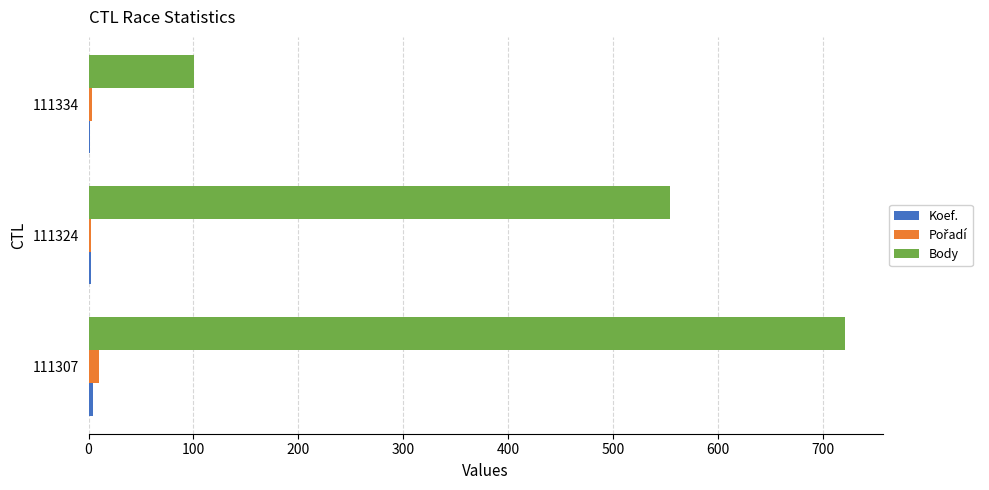

At which label is Body closest to 411?

111324